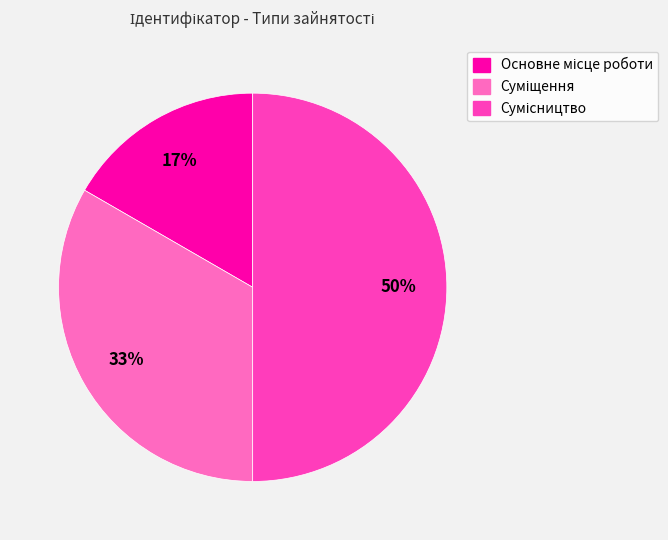

To the nearest percent, what is the difference between the largest and smallest slice percentages?

33%